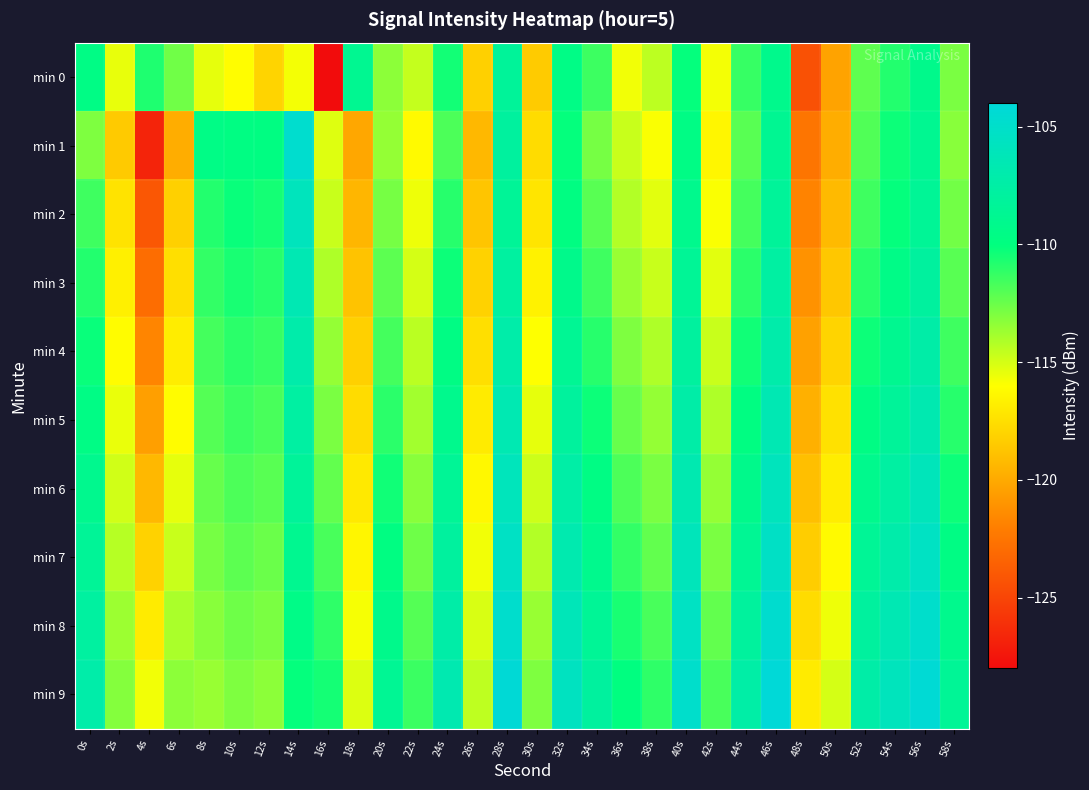

Rank the series by their maximum value, from lowest to highest.

min 0, min 4, min 3, min 5, min 2, min 6, min 7, min 1, min 8, min 9